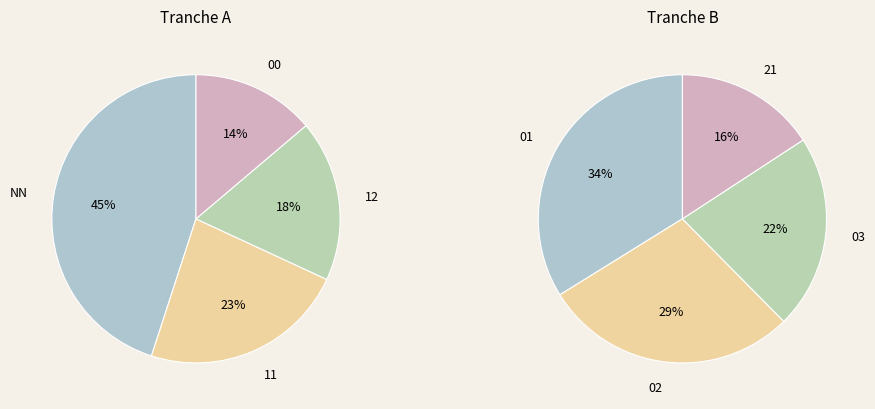

Which slice is the largest?

NN